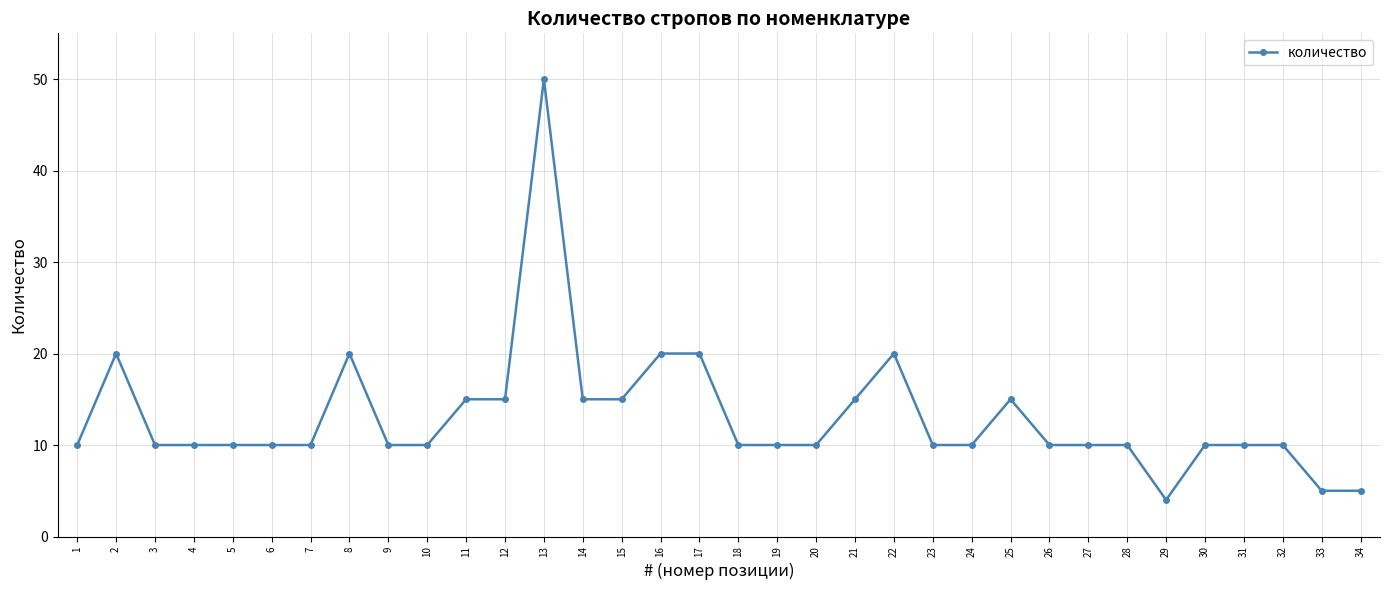

Count the number of data series in this chart.

1